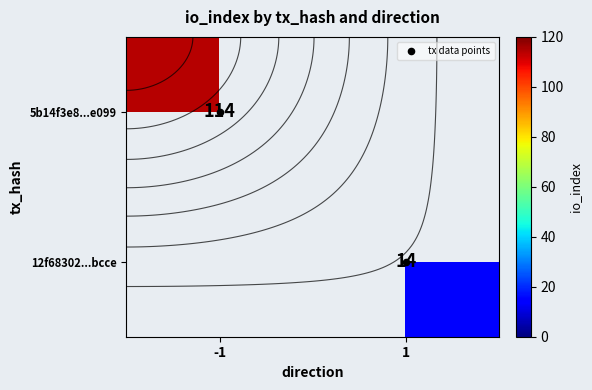

Which series has the widest spread of values?

tx data points